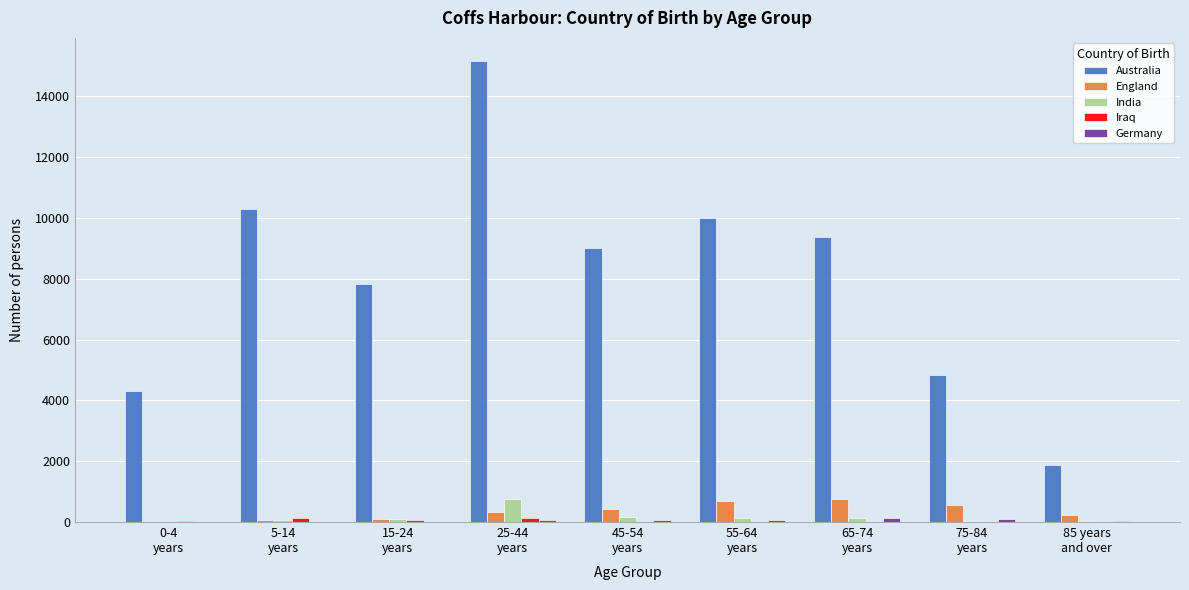

What is the sum of all Australia values?

72664